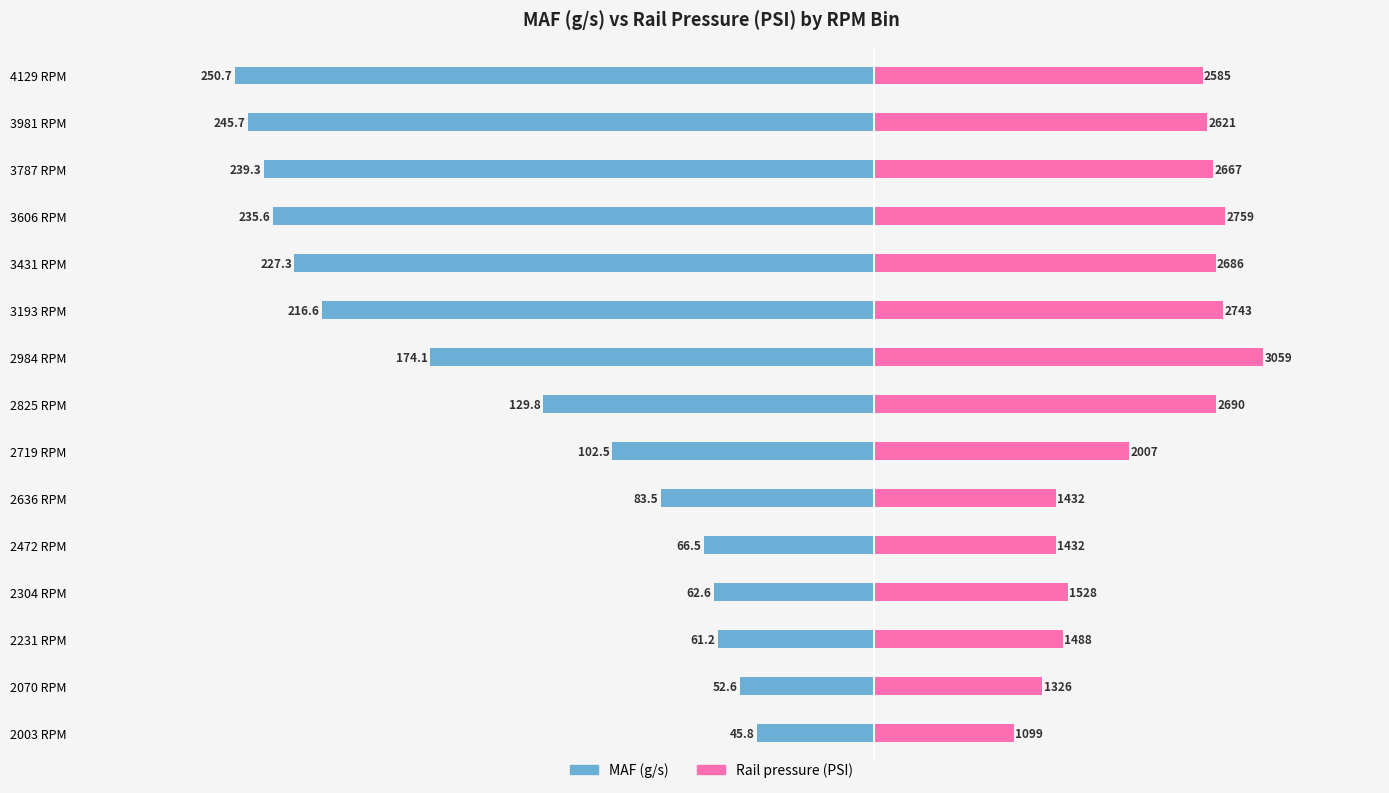

How many data points in Rail pressure (PSI) / 20 are above 129?

8